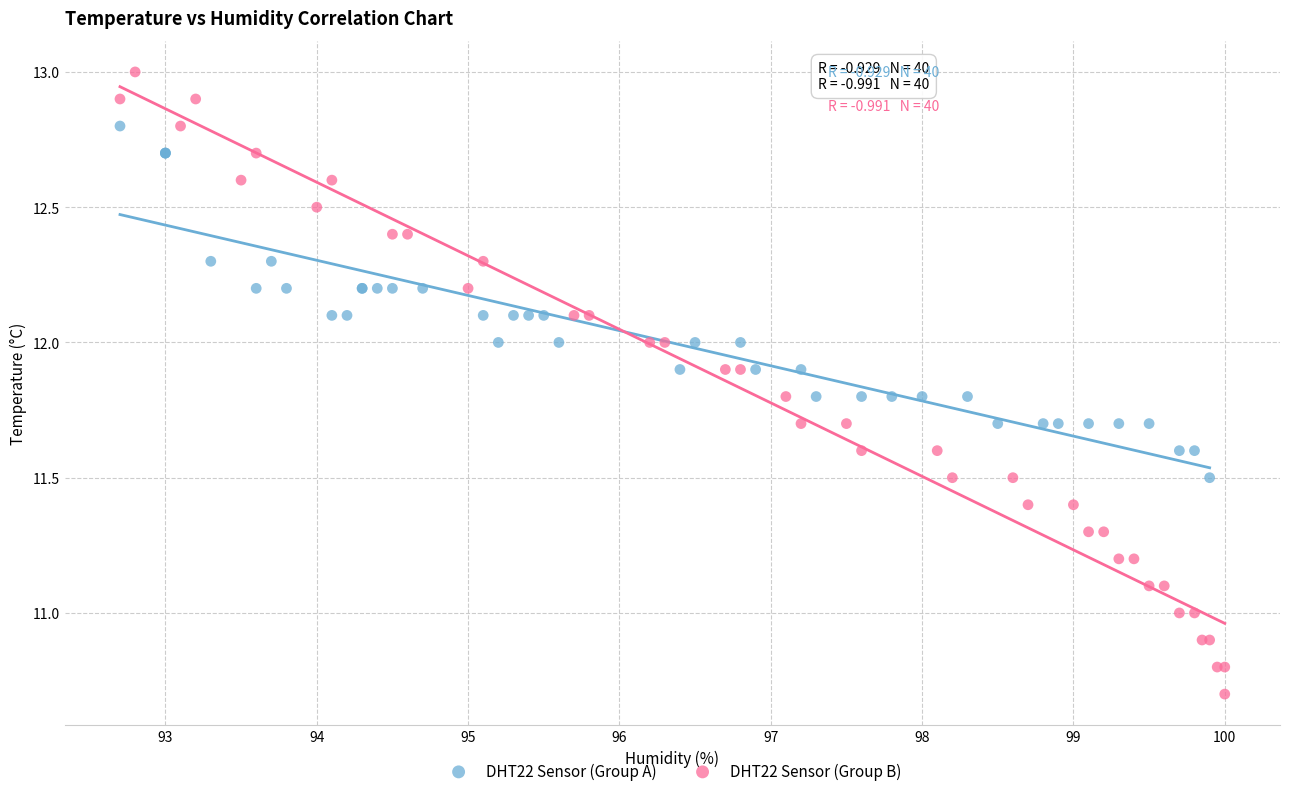

Which series contains the lowest Y value?

DHT22 Sensor (Group B)